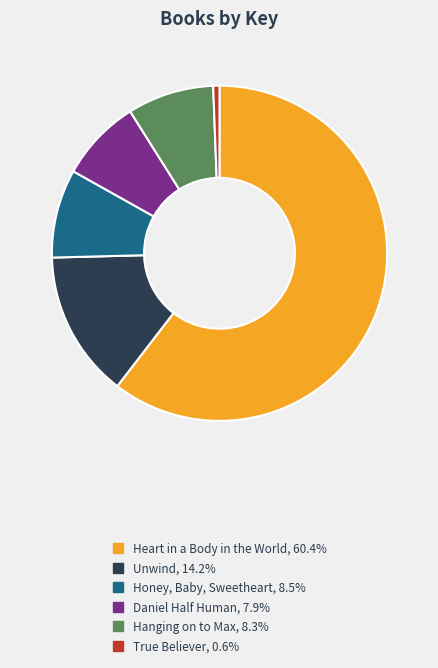

Which category has the biggest portion of the pie?

Heart in a Body in the World